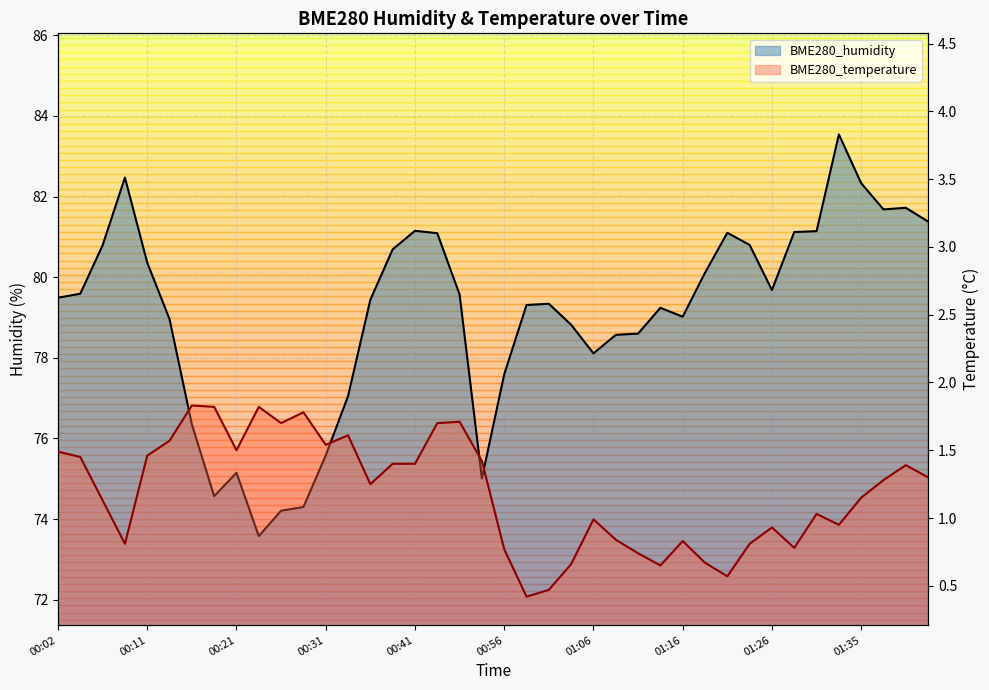

Which category has the lowest value across all series?

00:59